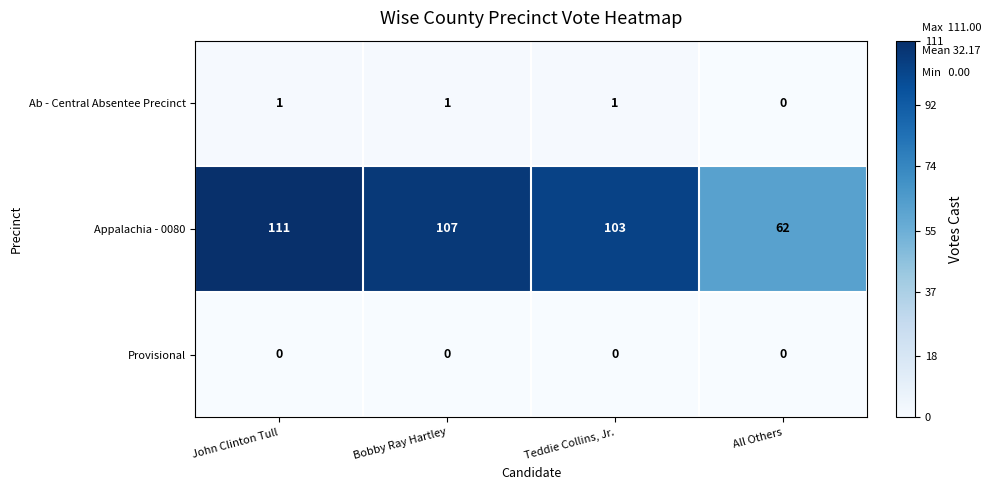

Which category has the highest value in the Appalachia - 0080 series?

John Clinton Tull